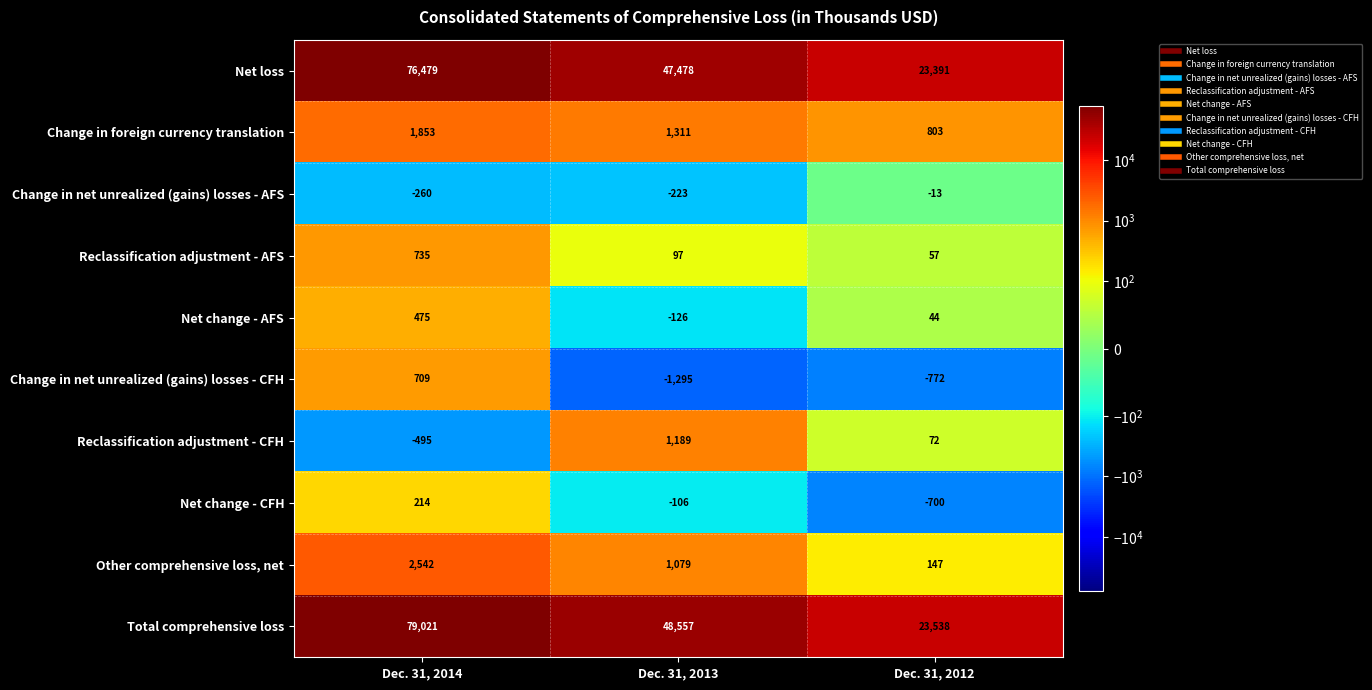

Count the number of categories in the chart.

3